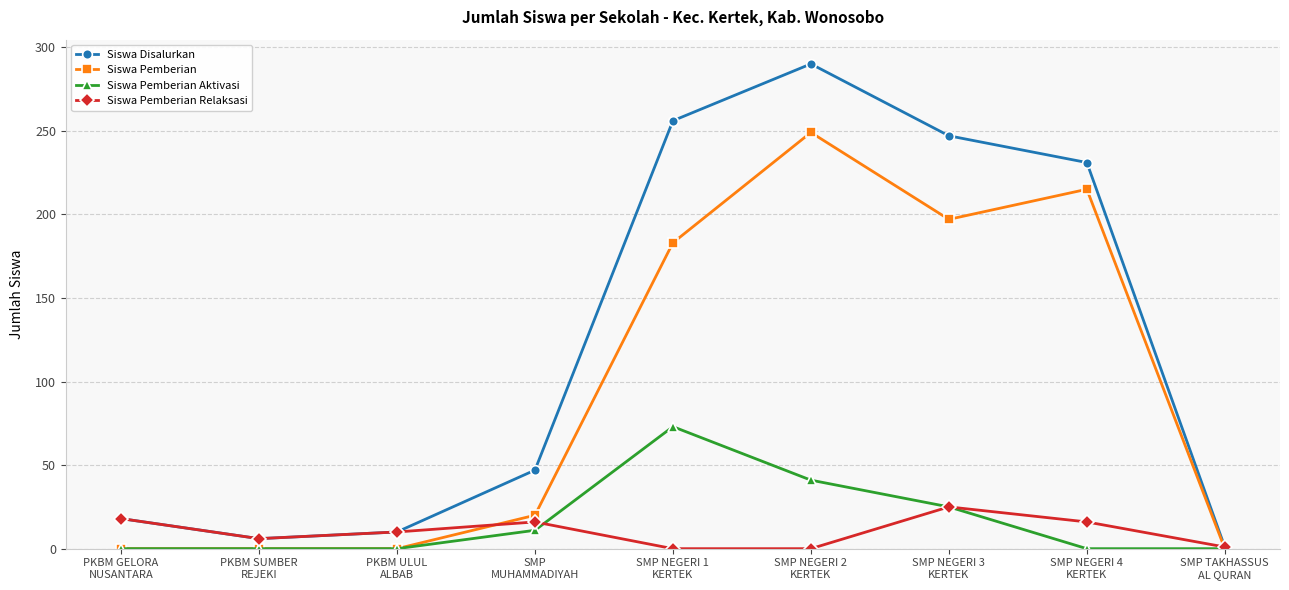

How many data points in Siswa Disalurkan are less than 47?

4